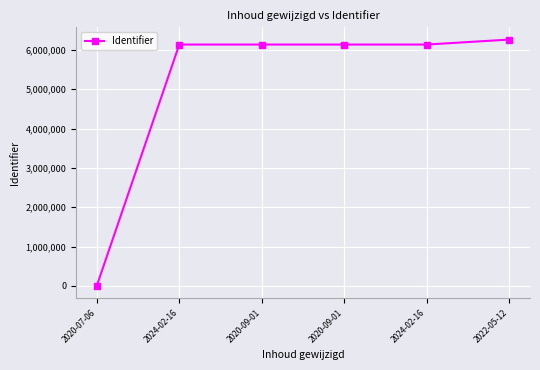

What is the difference between the maximum and minimum values?

6264721